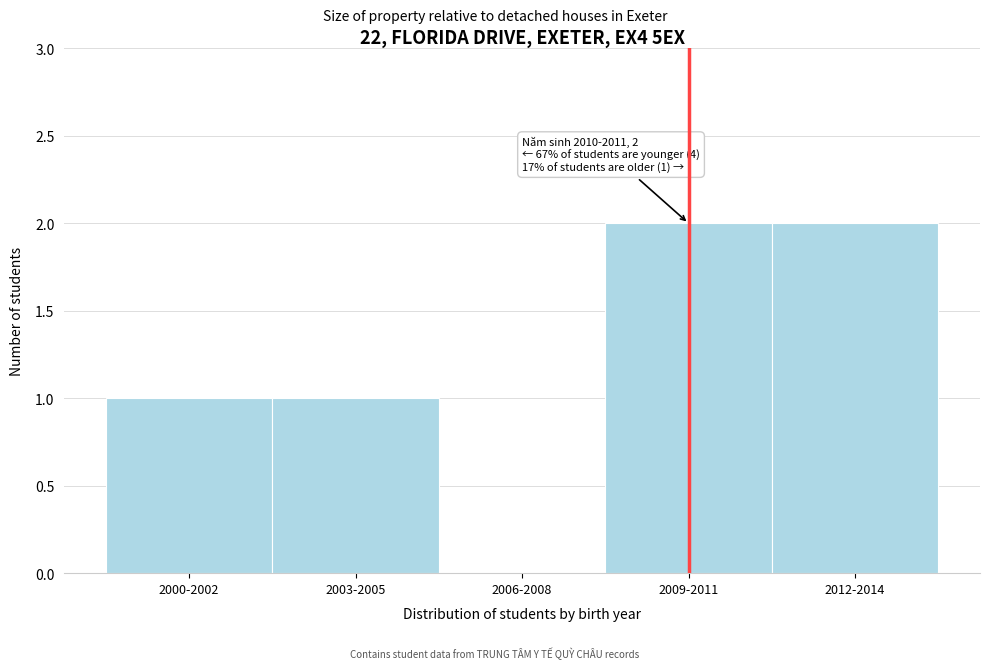

Reading right to left, what are all the values shown in this chart?

2012-2014=2	2009-2011=2	2006-2008=0	2003-2005=1	2000-2002=1